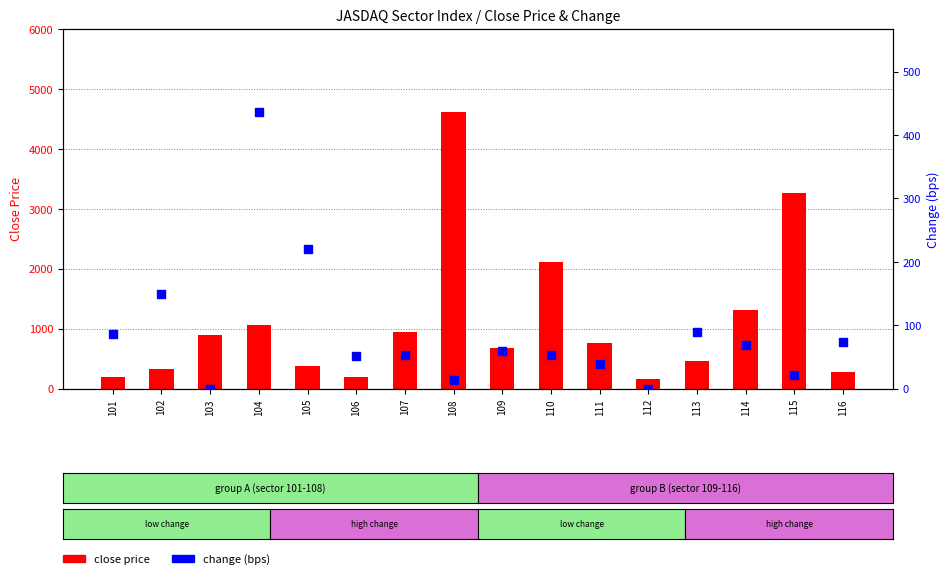

Is the value of change (bps) at 110 greater than the value of close price at 106?

No